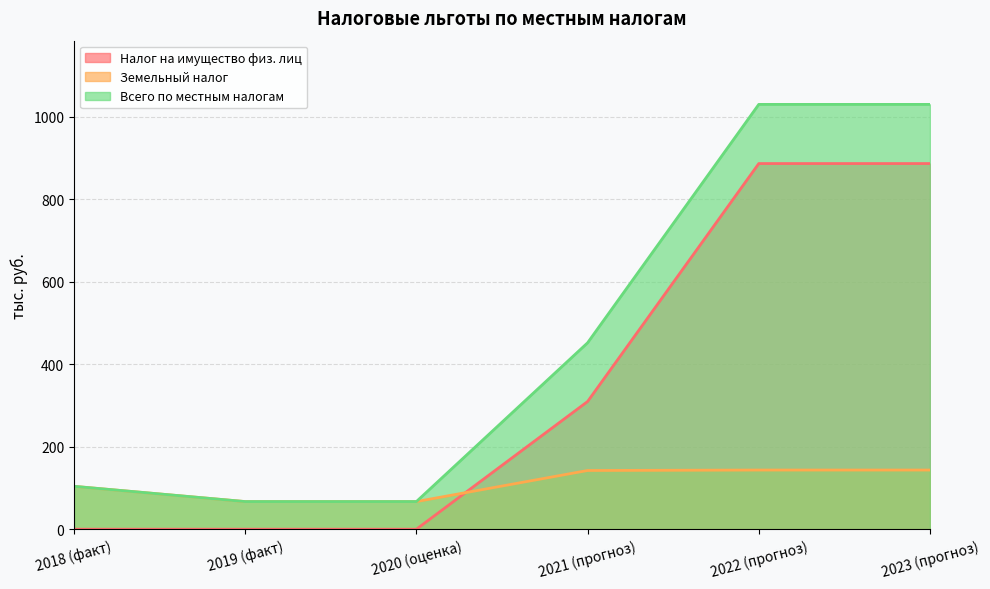

At which label is Всего по местным налогам closest to 548?

2021 (прогноз)